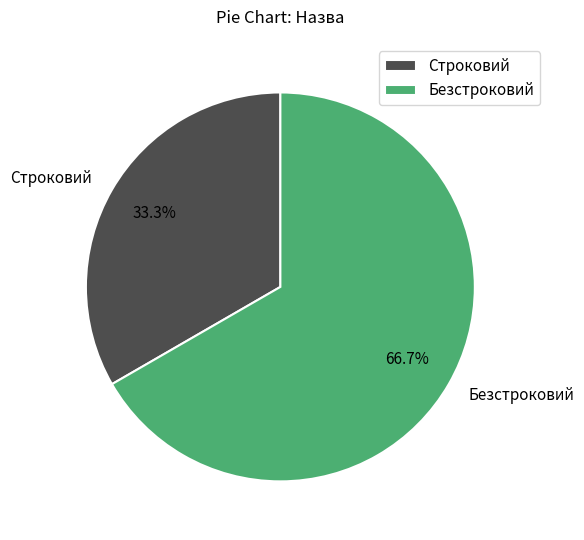

Which slice is the largest?

Безстроковий